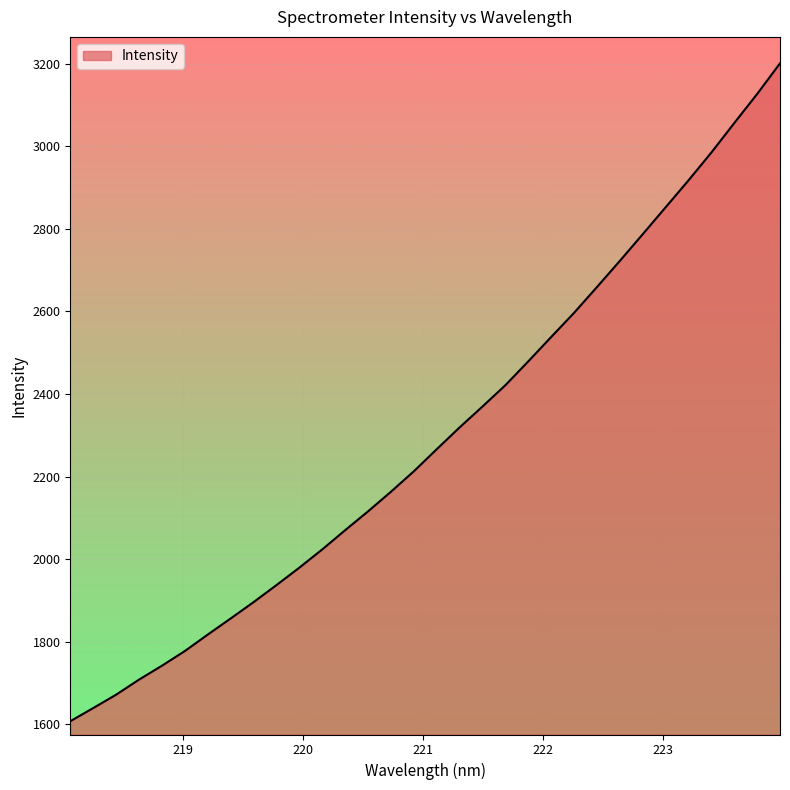

What is the maximum value shown in the chart?

3200.9